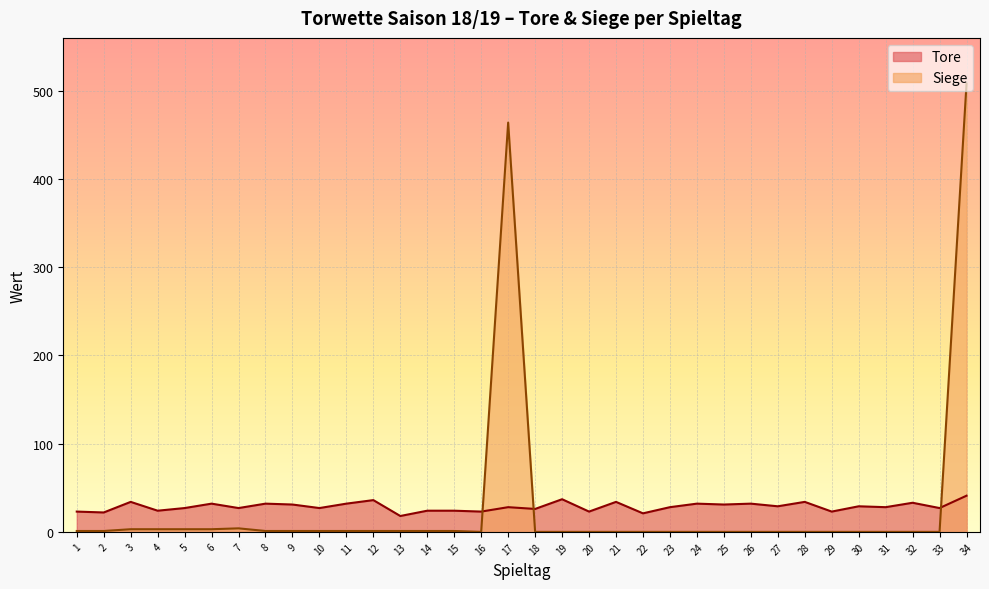

In Siege, how many points are higher than both neighbors (excluding endpoints)?

2